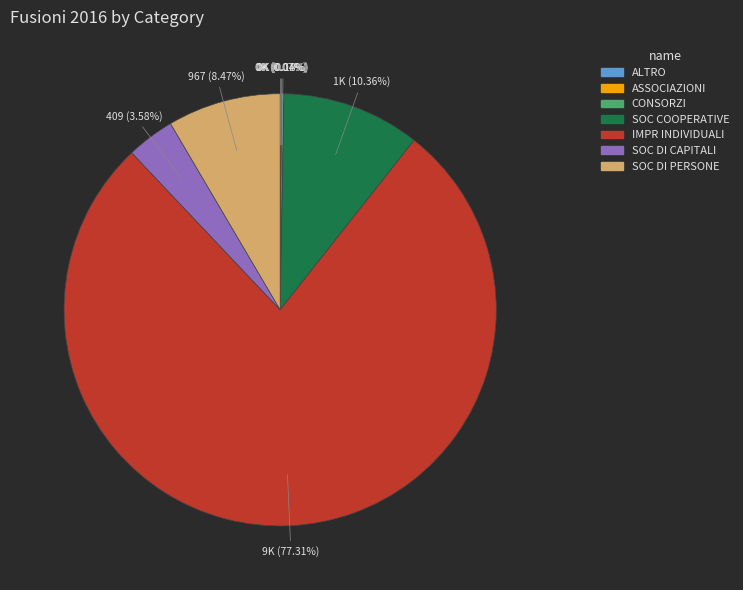

Is there a majority slice in this chart?

Yes